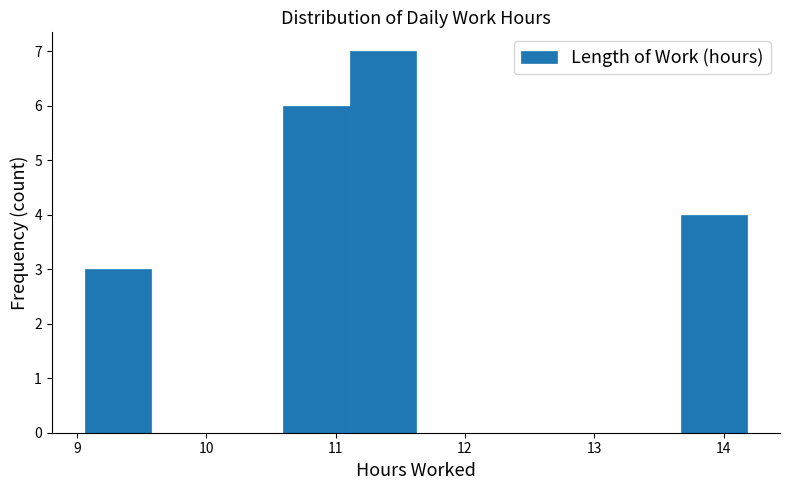

Reading left to right, list every bar in this chart as the range it spans on the x-axis followed by its height. Neither the bar edges nor the heights are printed on the chart, so give them approximately, as read against the axes.

9.1 to 9.6: 3
9.6 to 10.1: 0
10.1 to 10.6: 0
10.6 to 11.1: 6
11.1 to 11.6: 7
11.6 to 12.1: 0
12.1 to 12.6: 0
12.6 to 13.2: 0
13.2 to 13.7: 0
13.7 to 14.2: 4